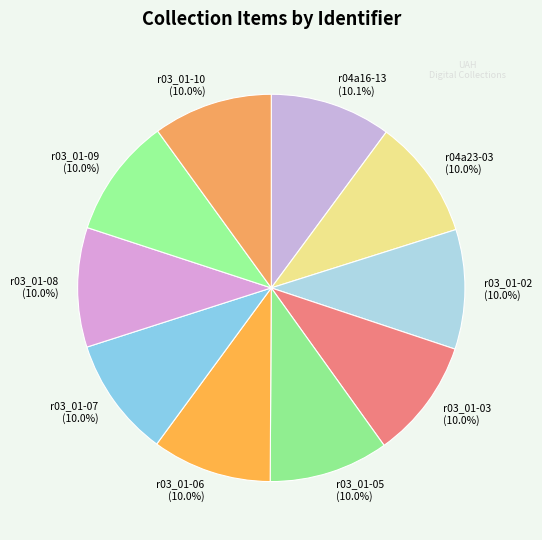

How many segments does this pie chart have?

10